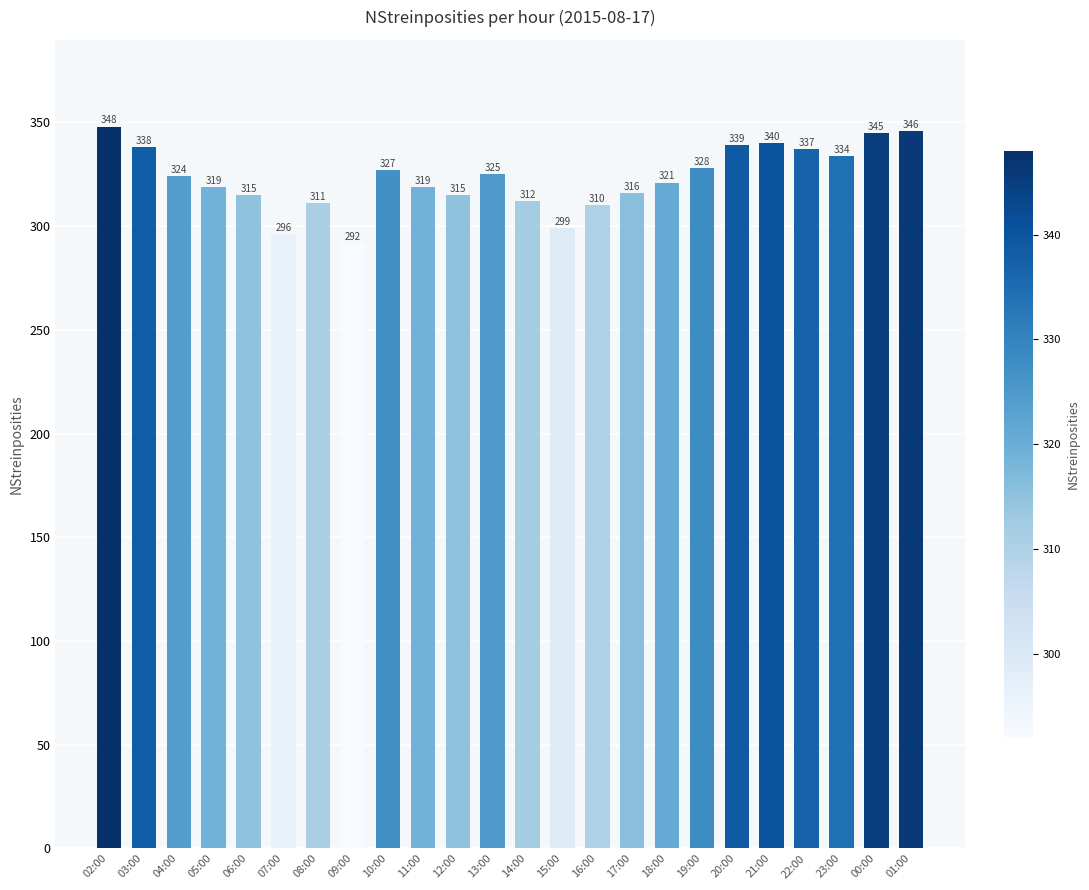

What is the difference between the maximum and minimum values?

56